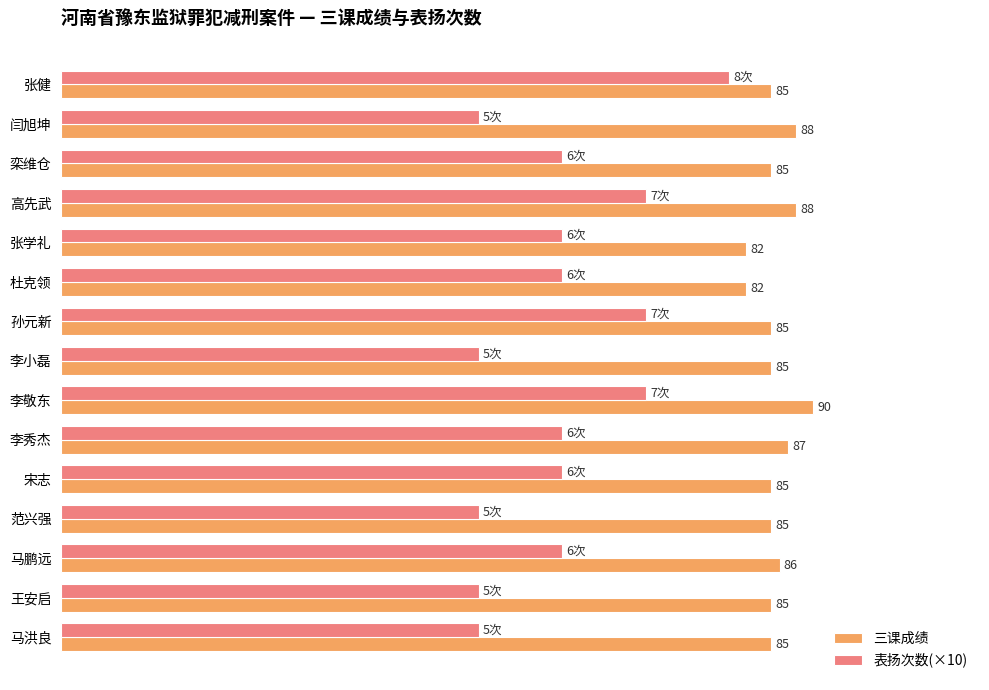

Between 闫旭坤 and 马洪良, which series saw the biggest shift?

三课成绩